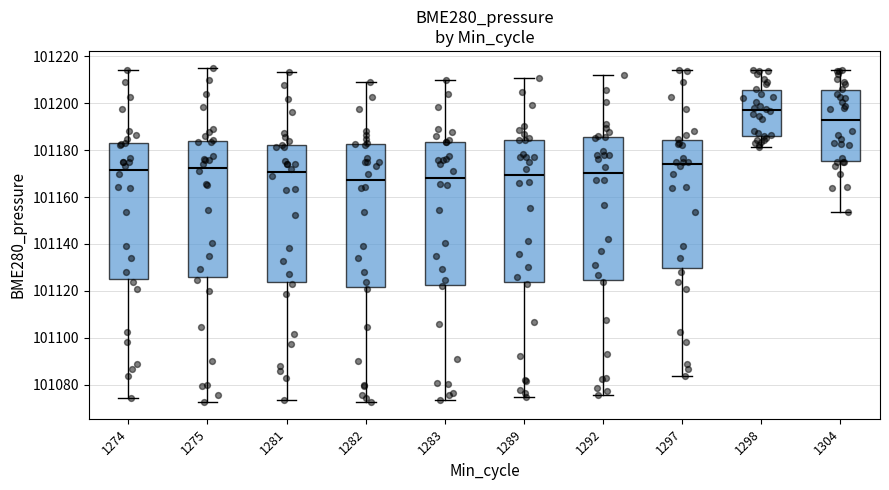

Where does the median line of the box at x = 1292 sit on the y-axis? The values are not printed on the chart, so give them approximately, as read against the axis.

101170